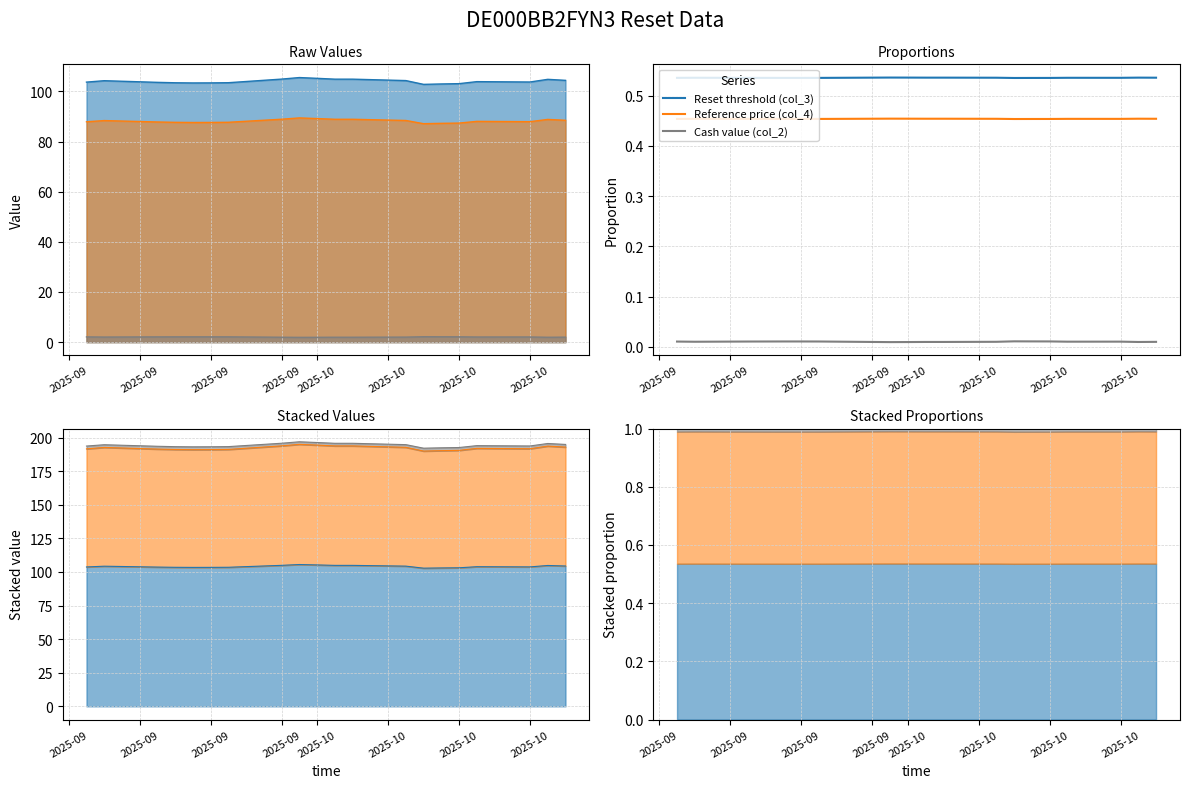

Does the chart have visible grid lines?

Yes